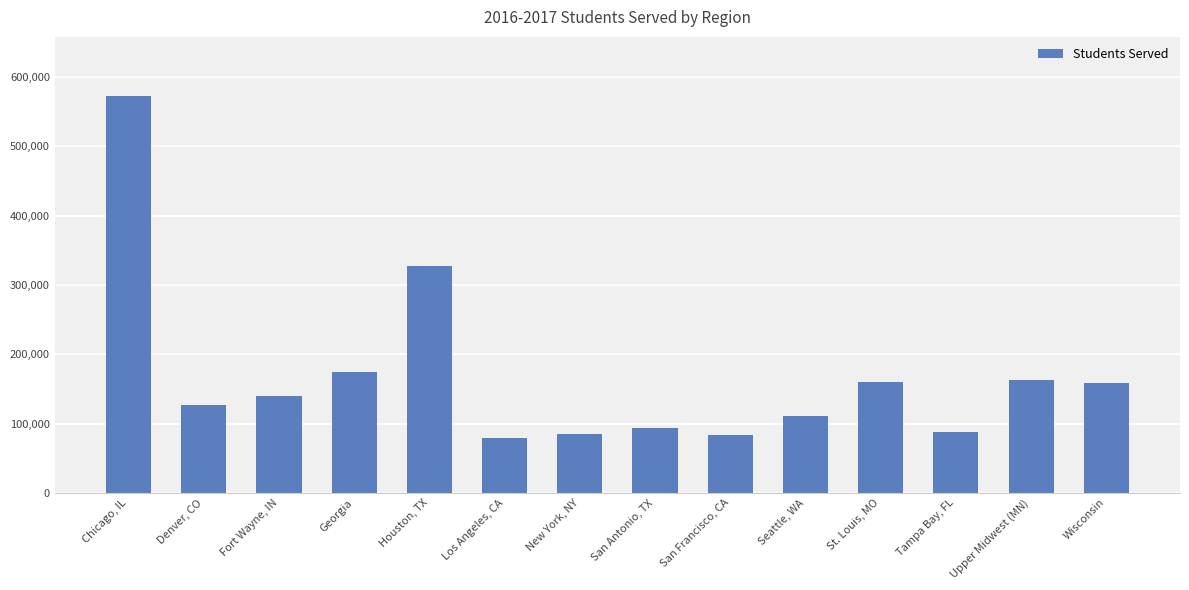

What is the approximate value at Seattle, WA, to the nearest 10?

111190